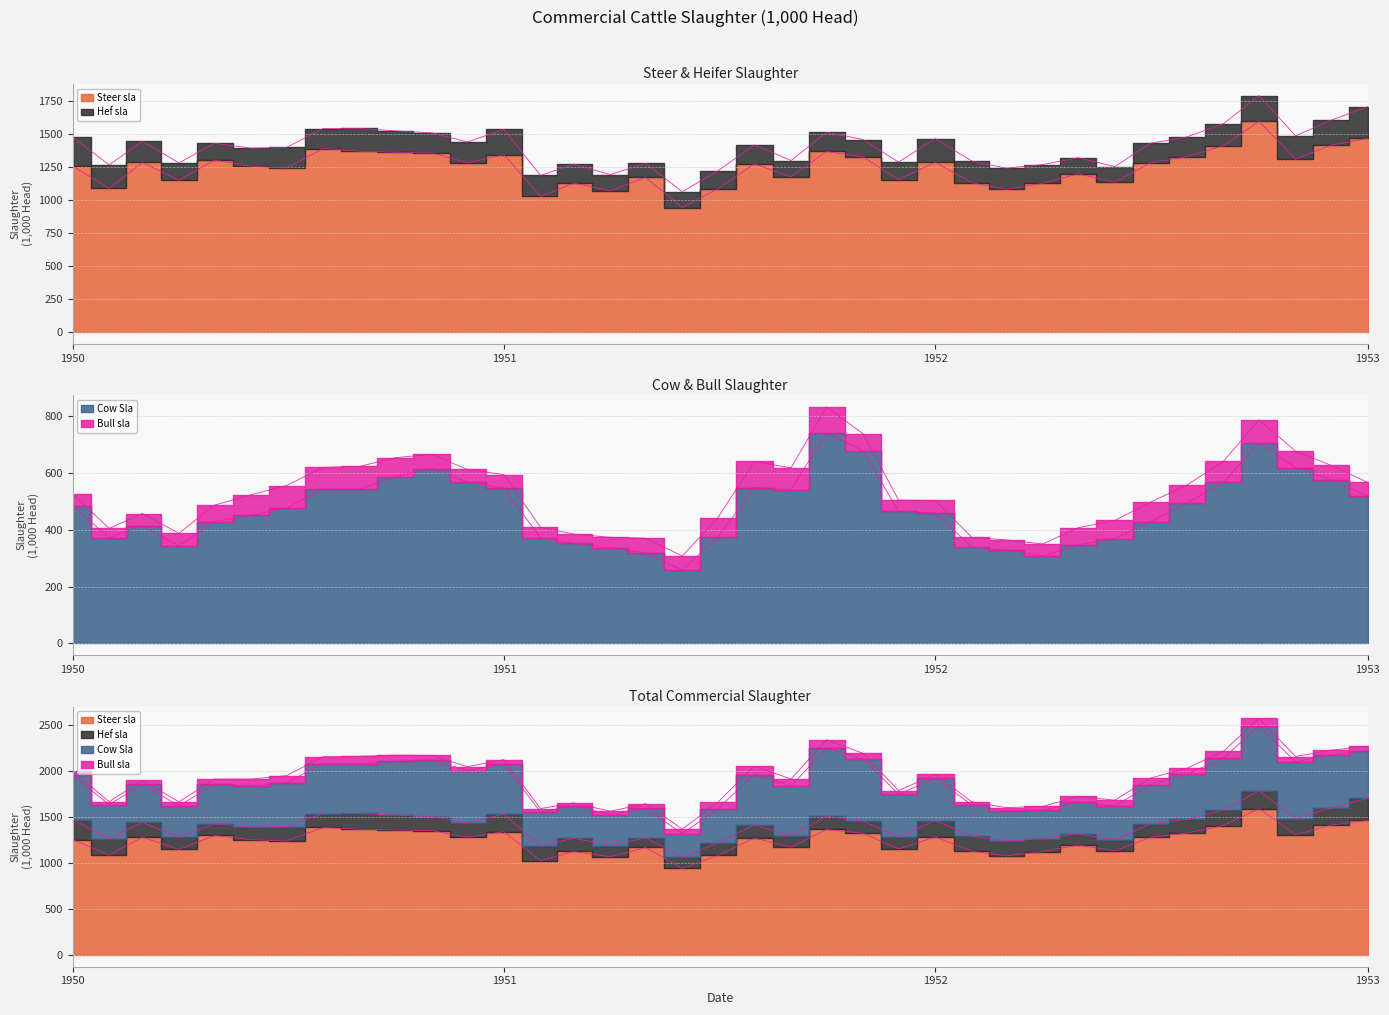

What is the maximum value shown in the chart?

1592.8